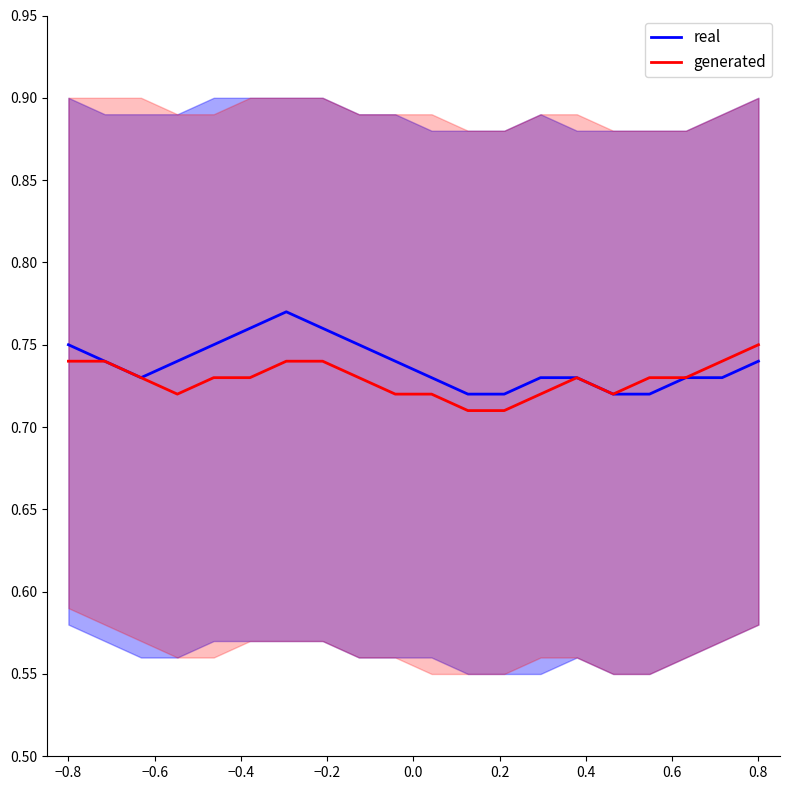

List the series in order of their peak value, highest first.

real, generated